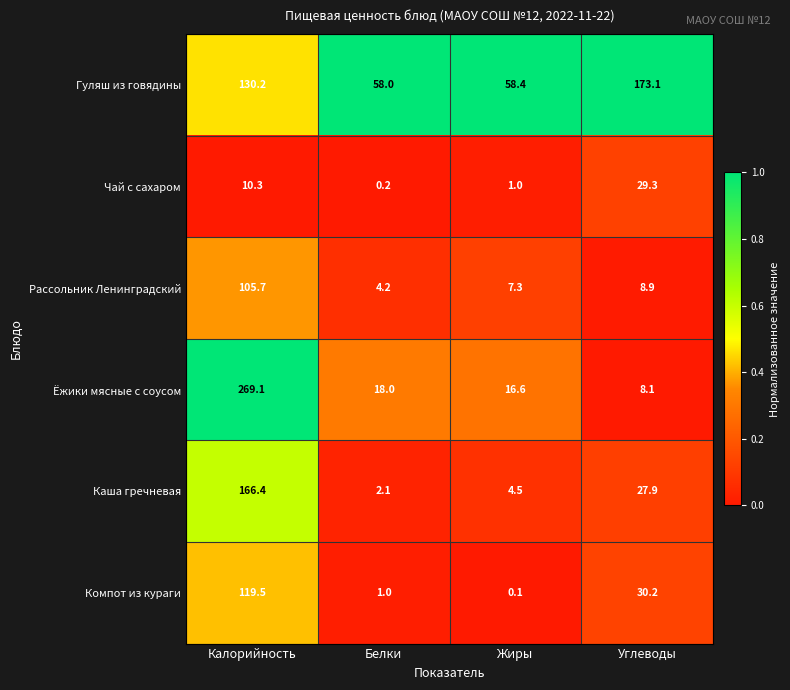

What is the sum of all Чай с сахаром values?

40.8